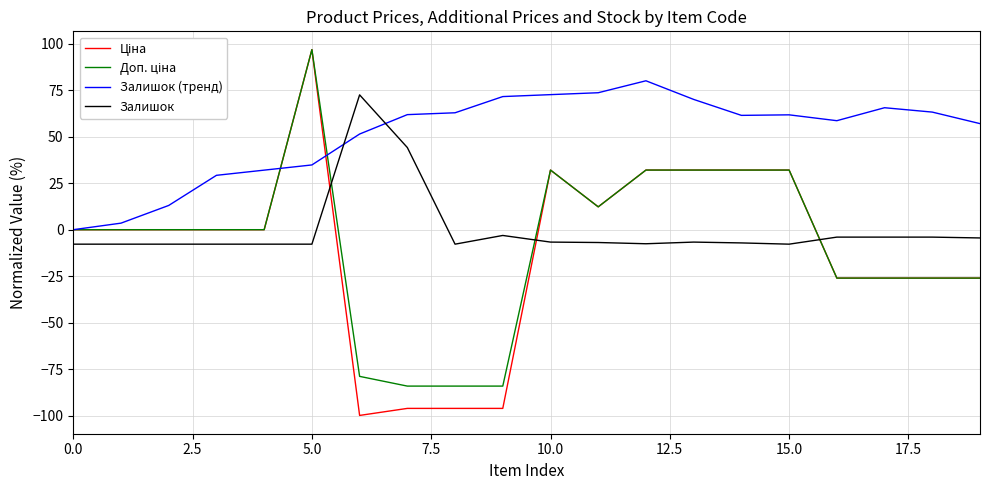

What is the minimum value shown in the chart?

-99.8